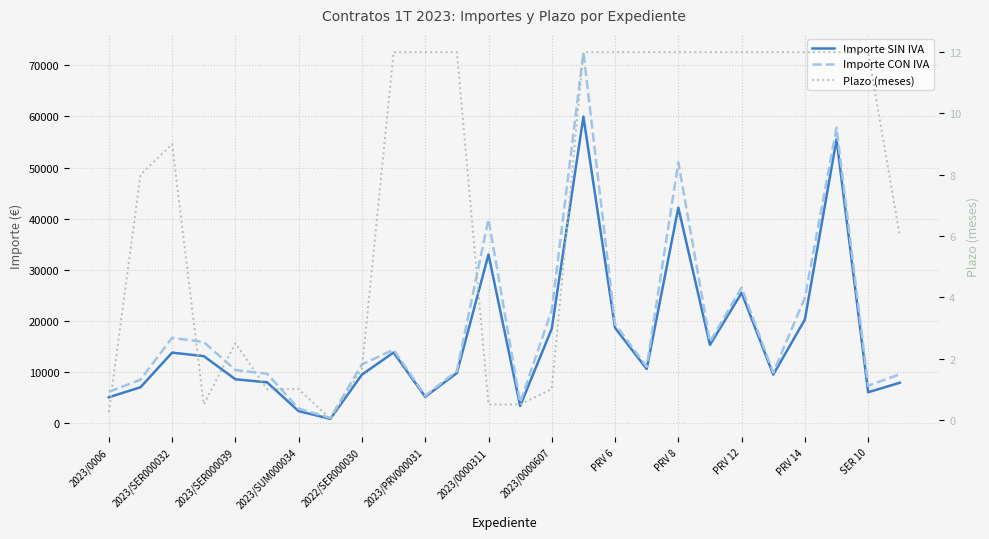

True or false: Importe SIN IVA and Plazo (meses) intersect in this chart.

False